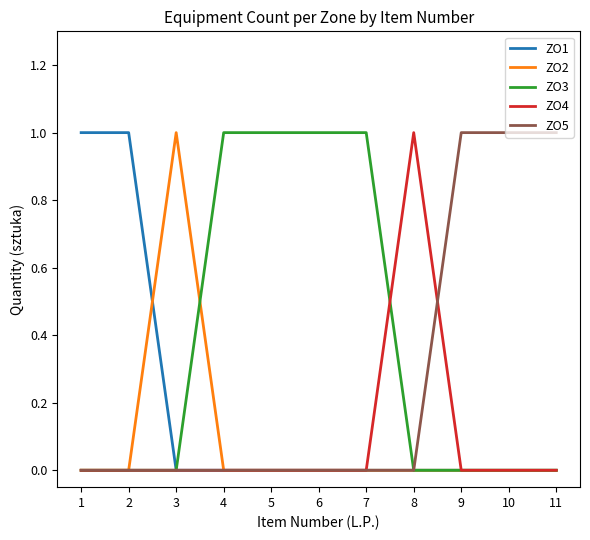

Which series has the largest total across all categories?

ZO3